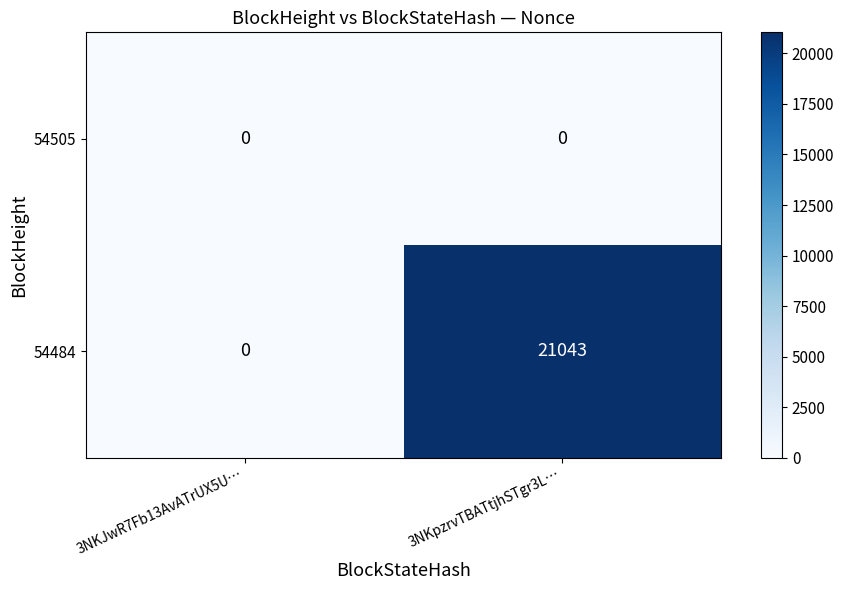

Reading left to right, list all the values displayed in this chart.

54505: 0	0
54484: 0	21043